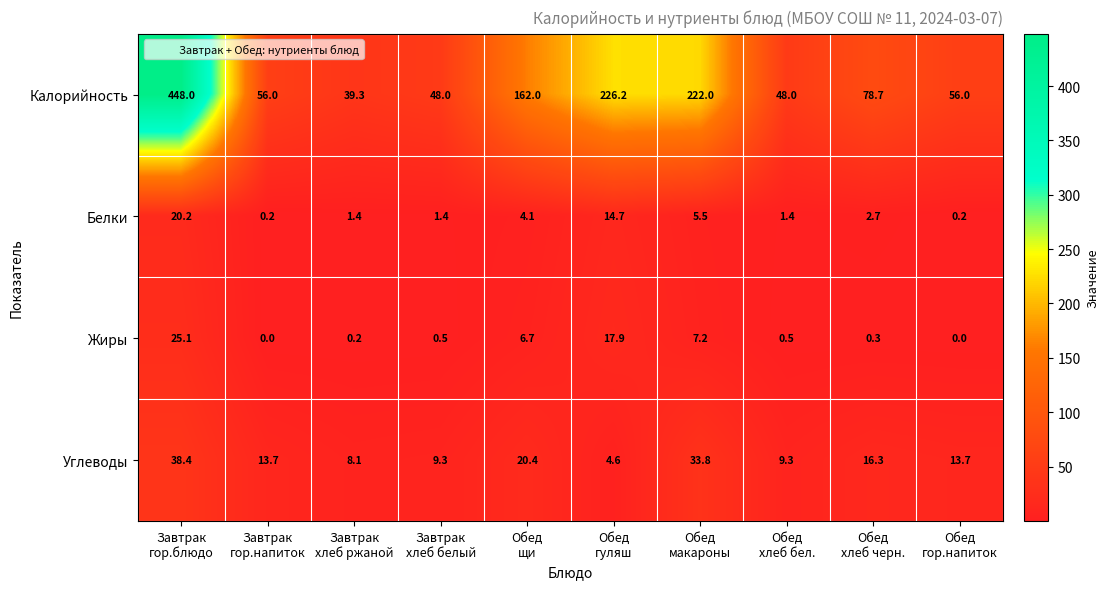

Rank the series by their maximum value, from highest to lowest.

Калорийность, Углеводы, Жиры, Белки